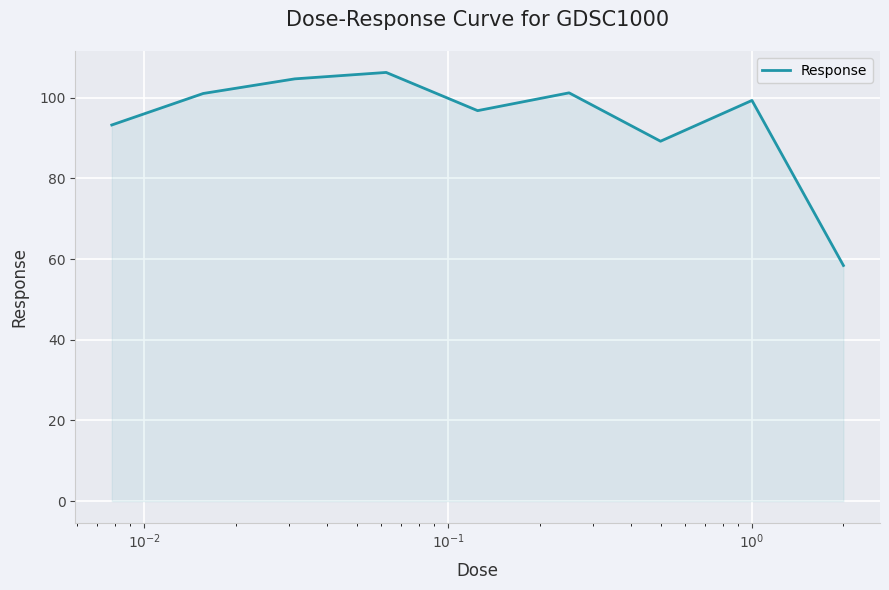

How many interior local peaks (higher than both neighbors) does the data have?

3